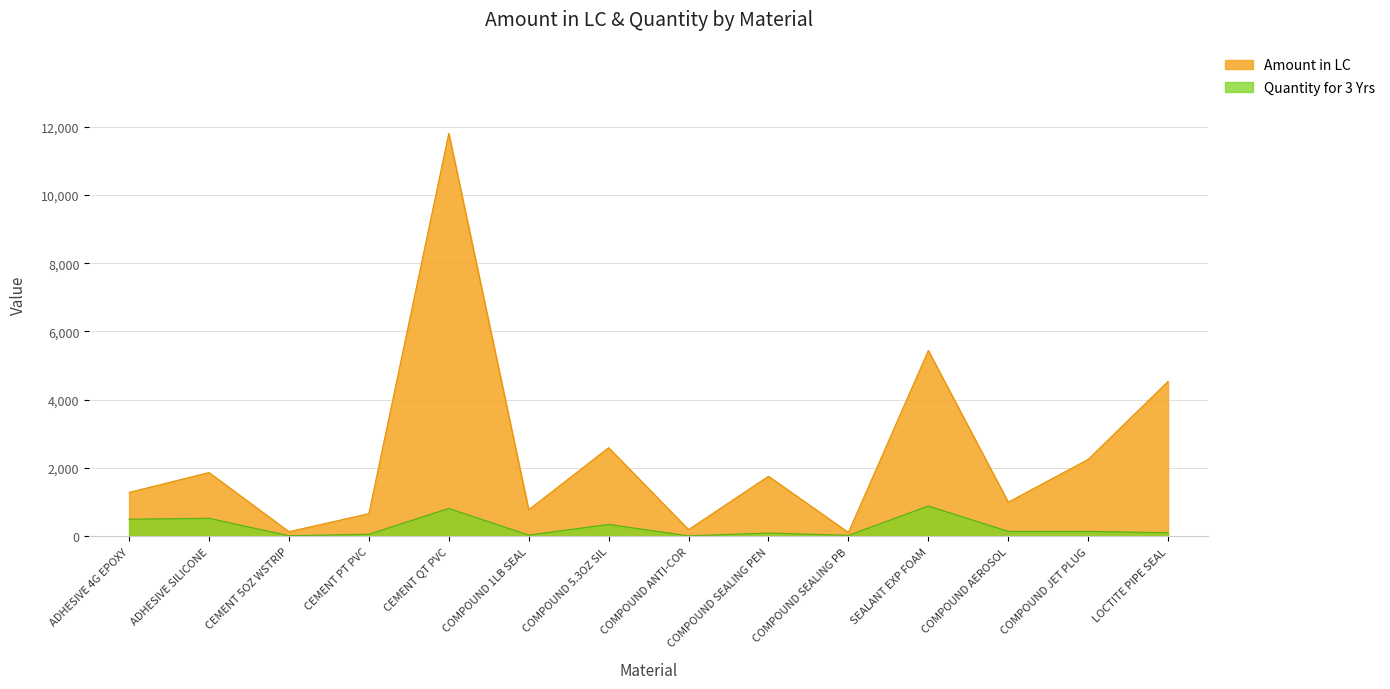

What is the approximate value of Quantity for 3 Yrs at COMPOUND 5.3OZ SIL?

348.0